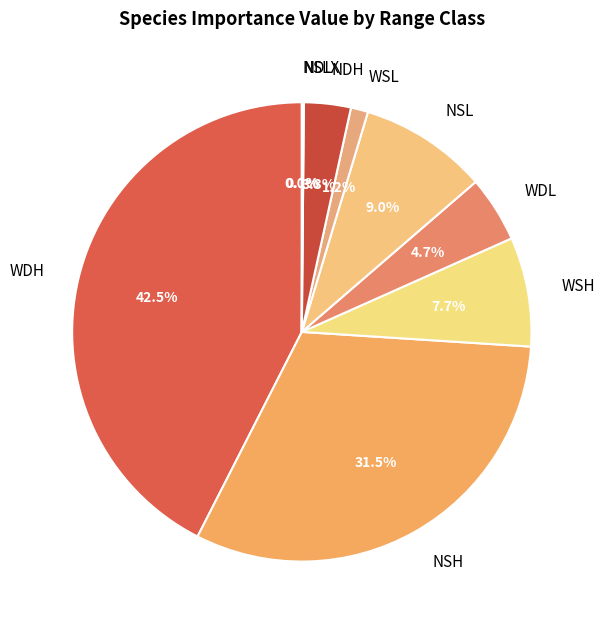

Combined, do WDL and WSL account for over 50%?

No